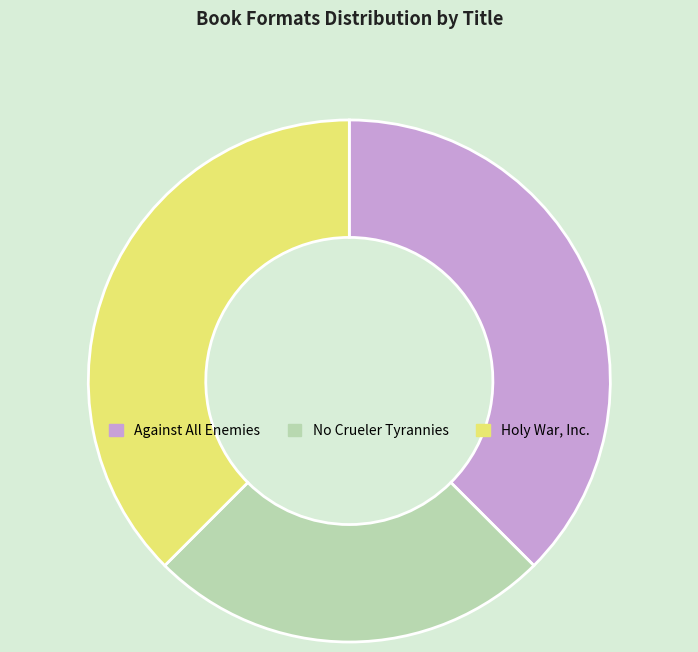

What is the ratio of the value at Holy War, Inc. to the value at No Crueler Tyrannies?

1.5